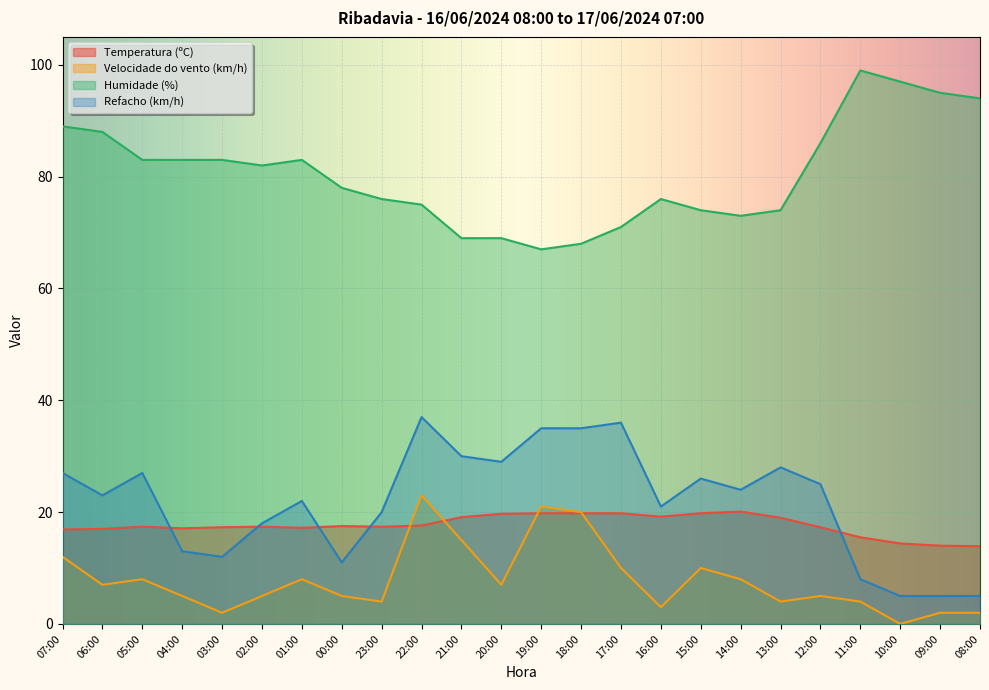

True or false: Temperatura (ºC) and Refacho (km/h) cross at least once.

True